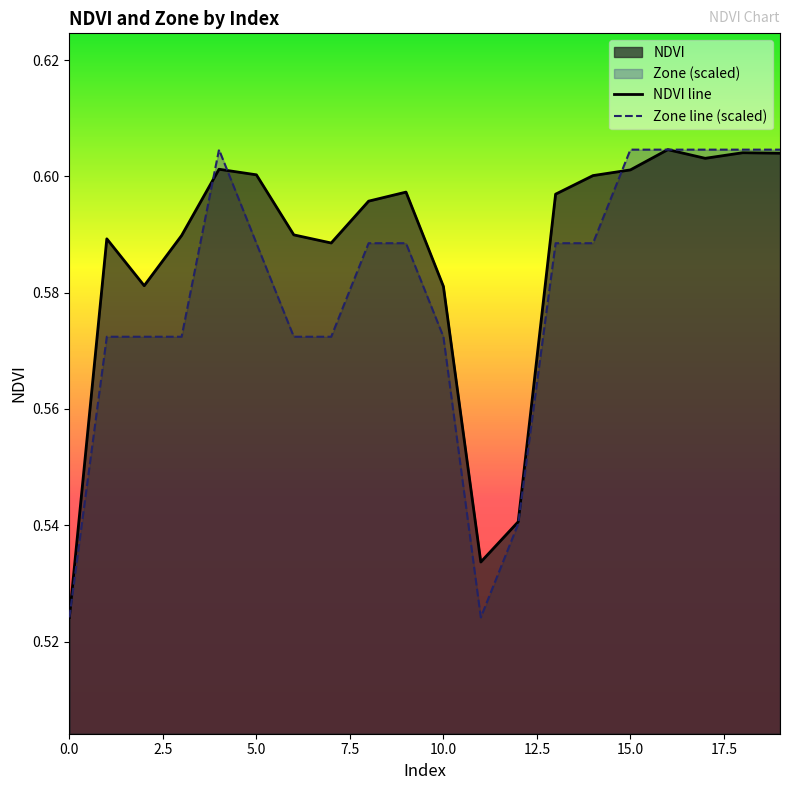

True or false: NDVI line and Zone line (scaled) cross at least once.

True